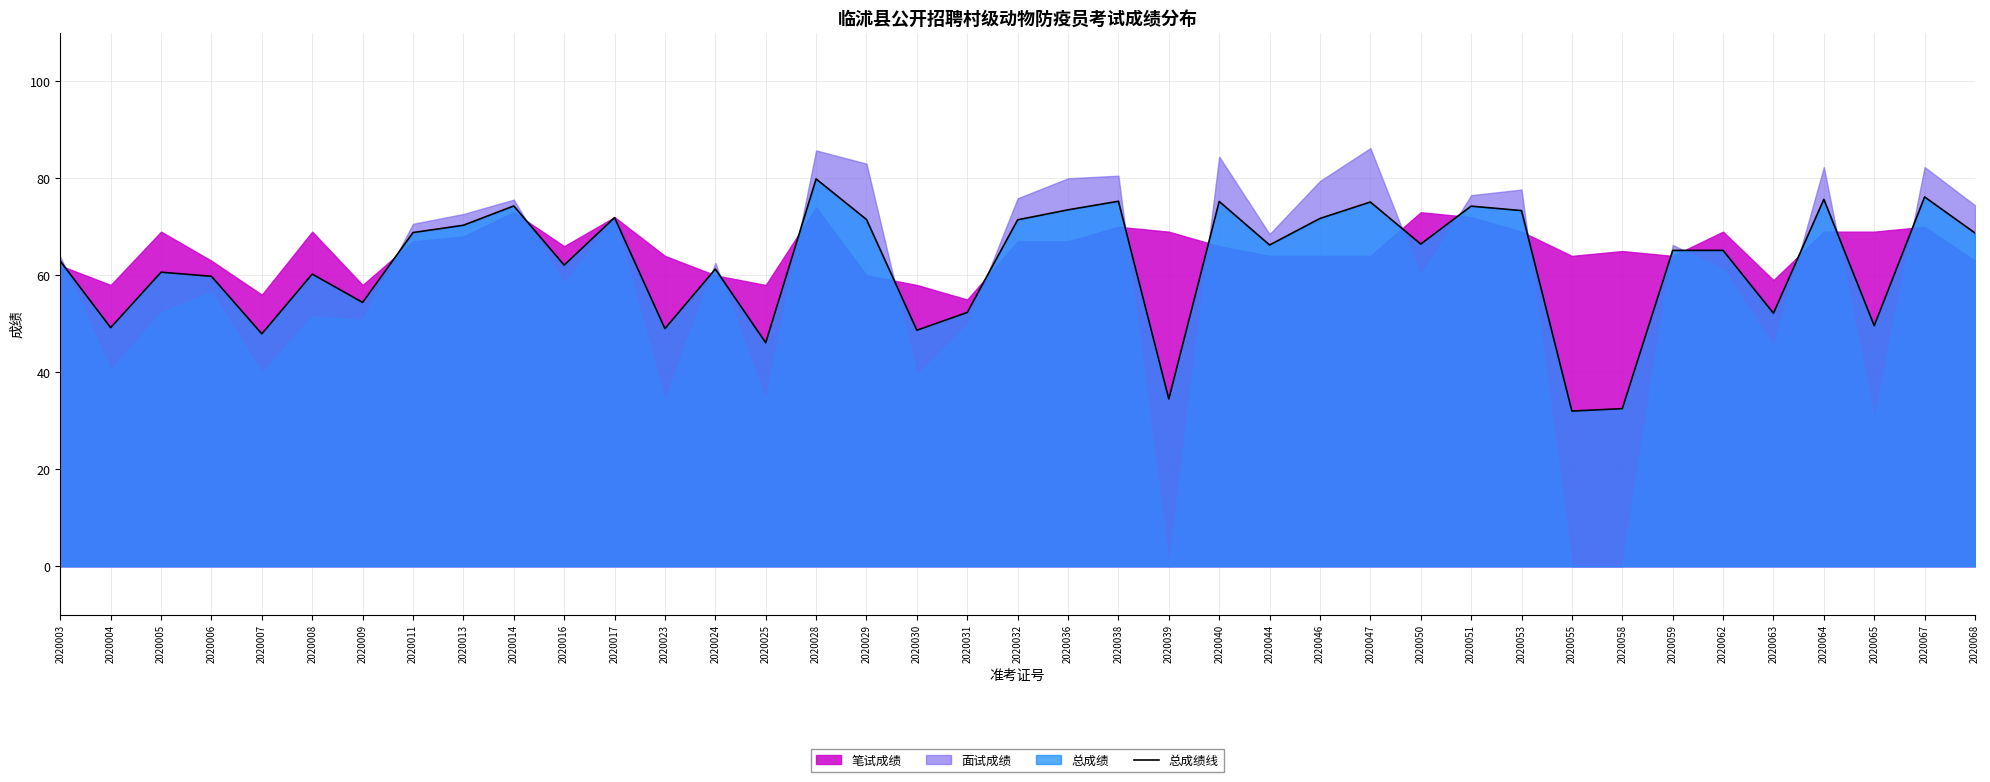

The value at 2020024 is 80.4. True or false?

False